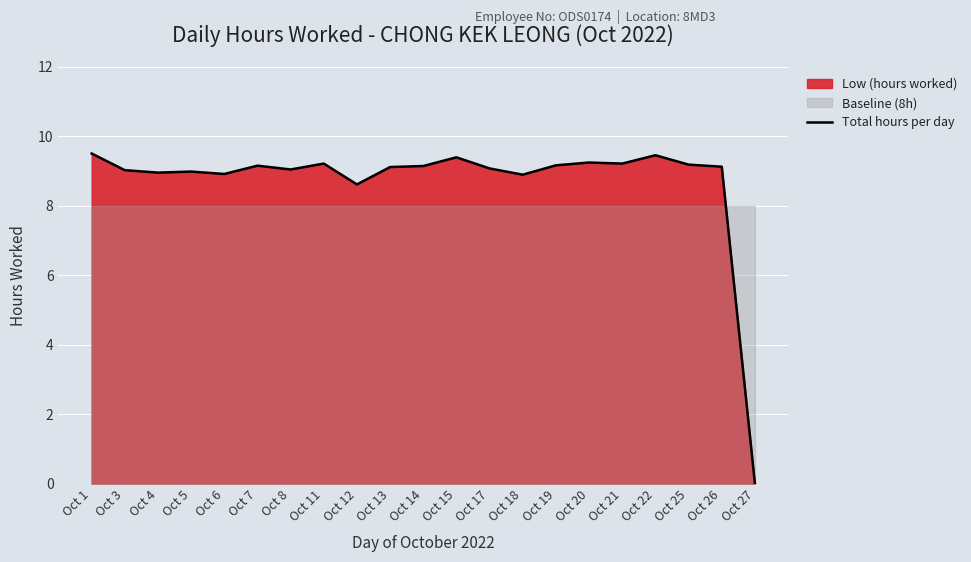

Which has a higher value, Oct 8 or Oct 11?

Oct 11